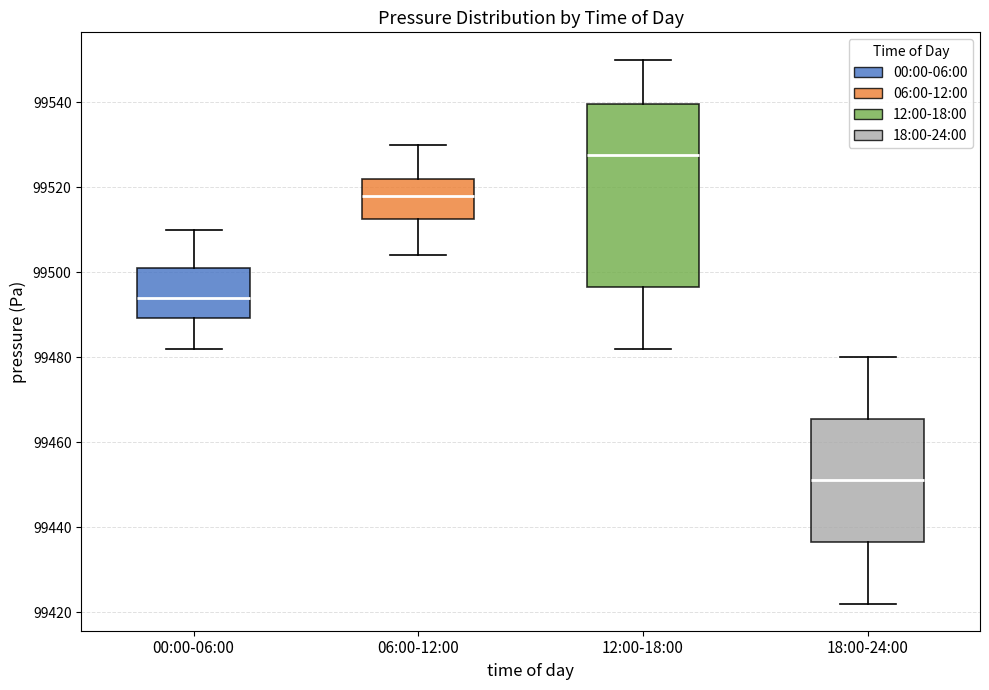

Reading left to right, transcribe this box plot: for each box, give where its median line is, the range the box spans, and where its two whiskers end, as read against the y-axis. The values are not printed on the chart, so give them approximately, as read against the axis.

00:00-06:00: median 99494, box 99490 to 99502, whiskers 99482 to 99510
06:00-12:00: median 99518, box 99512 to 99522, whiskers 99504 to 99530
12:00-18:00: median 99528, box 99496 to 99540, whiskers 99482 to 99550
18:00-24:00: median 99452, box 99436 to 99466, whiskers 99422 to 99480